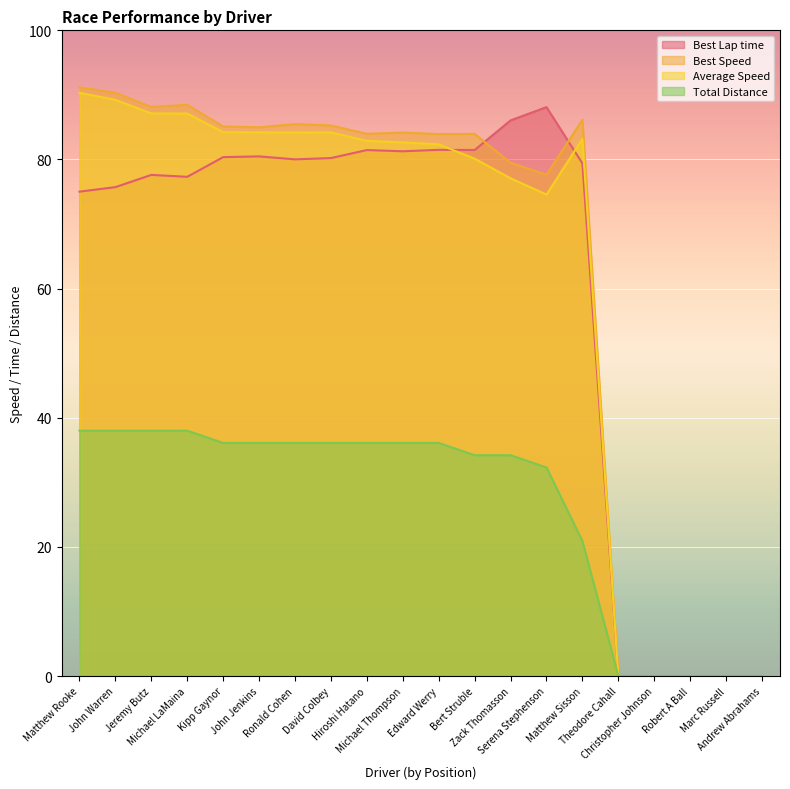

Rank the series at Robert A Ball from lowest to highest value.

Best Lap time, Best Speed, Average Speed, Total Distance